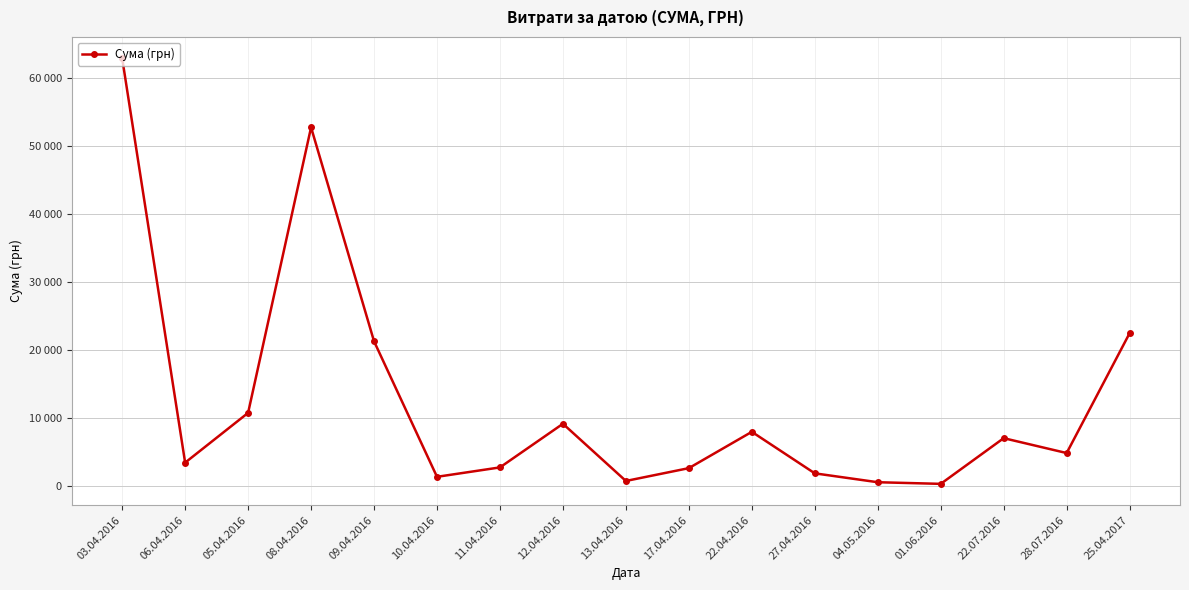

What is the minimum value shown in the chart?

264.0